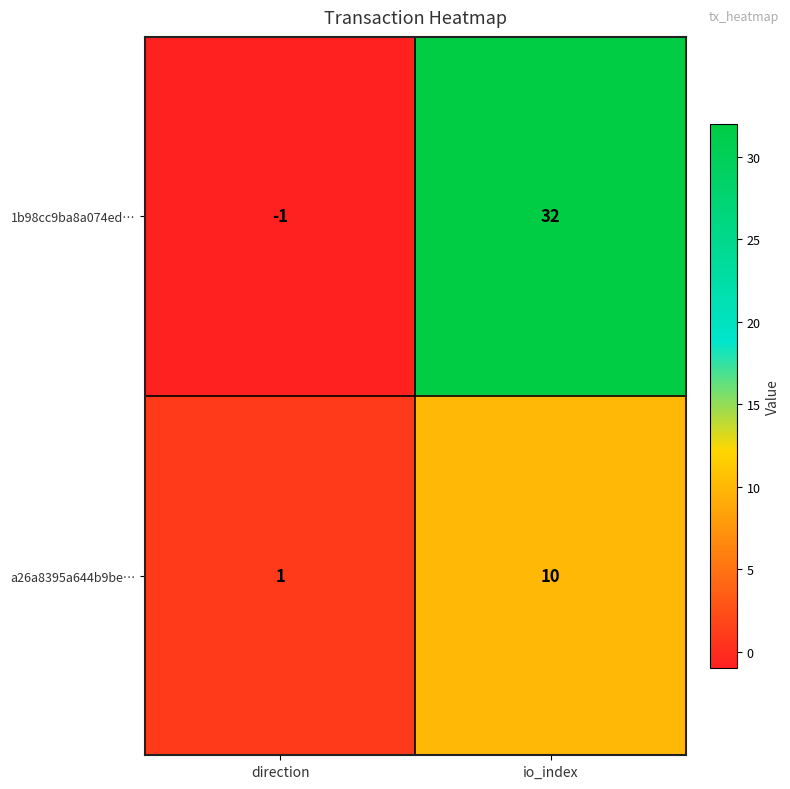

Which category has the lowest value across all series?

direction